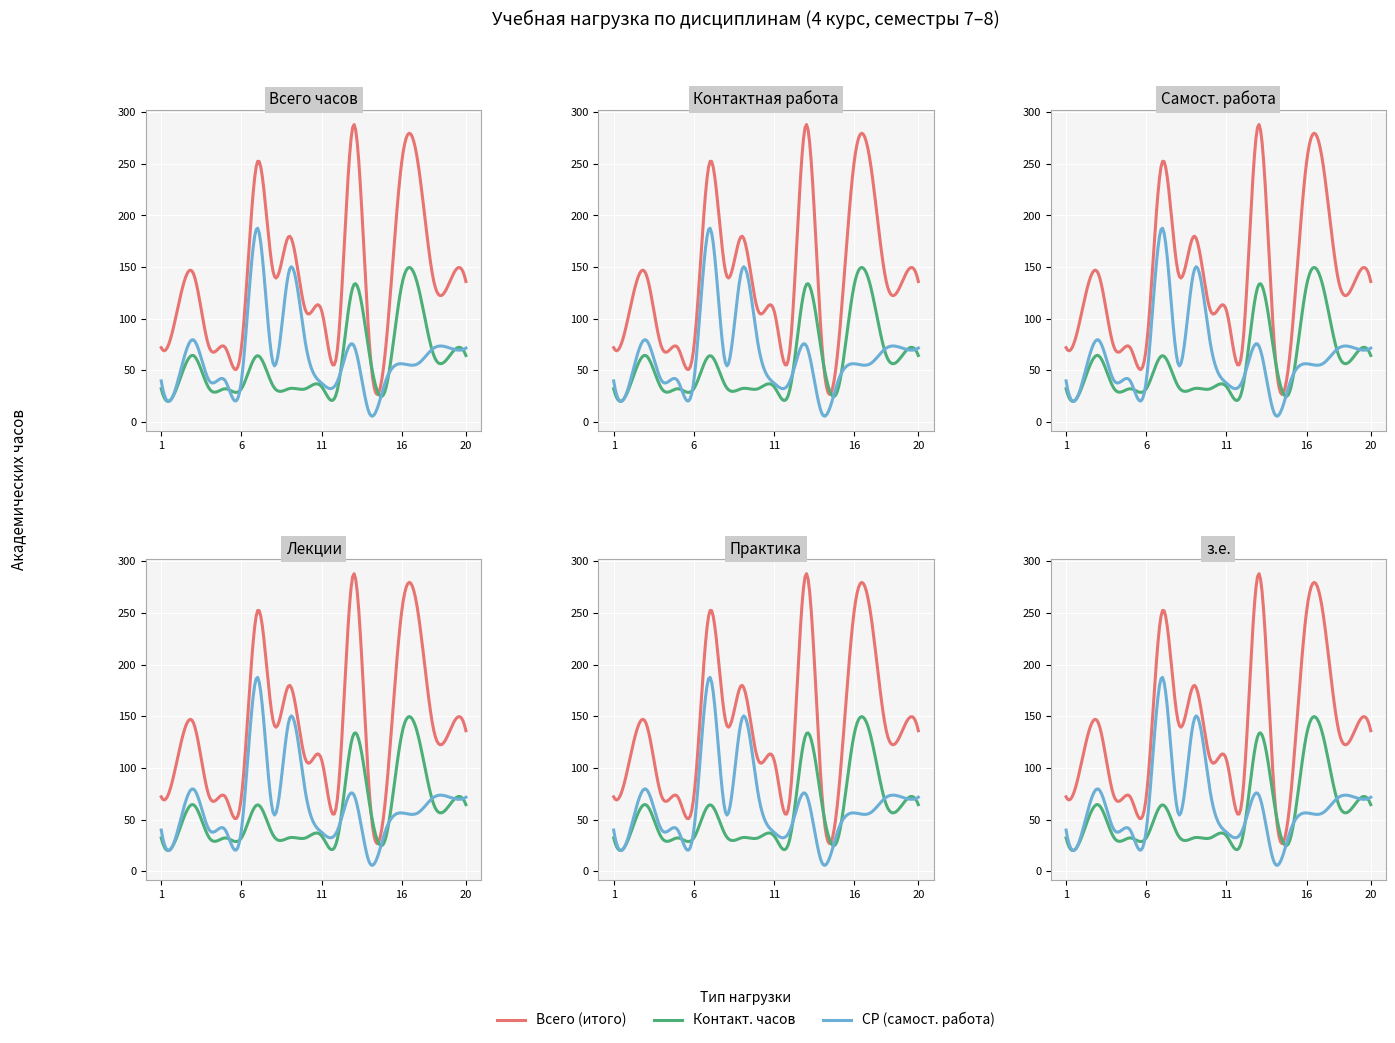

Is it true that Контакт. часов equals 83.8 at 6?

False